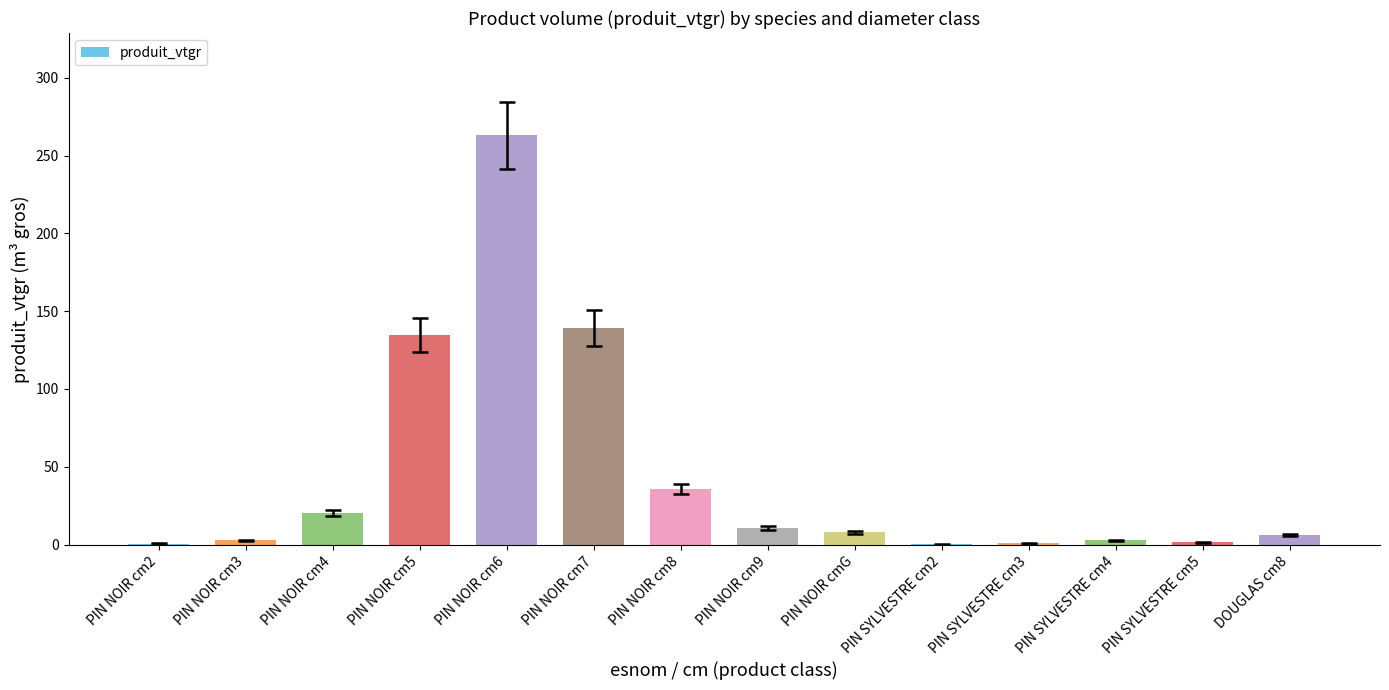

At which label is the value closest to 131?

PIN NOIR cm5